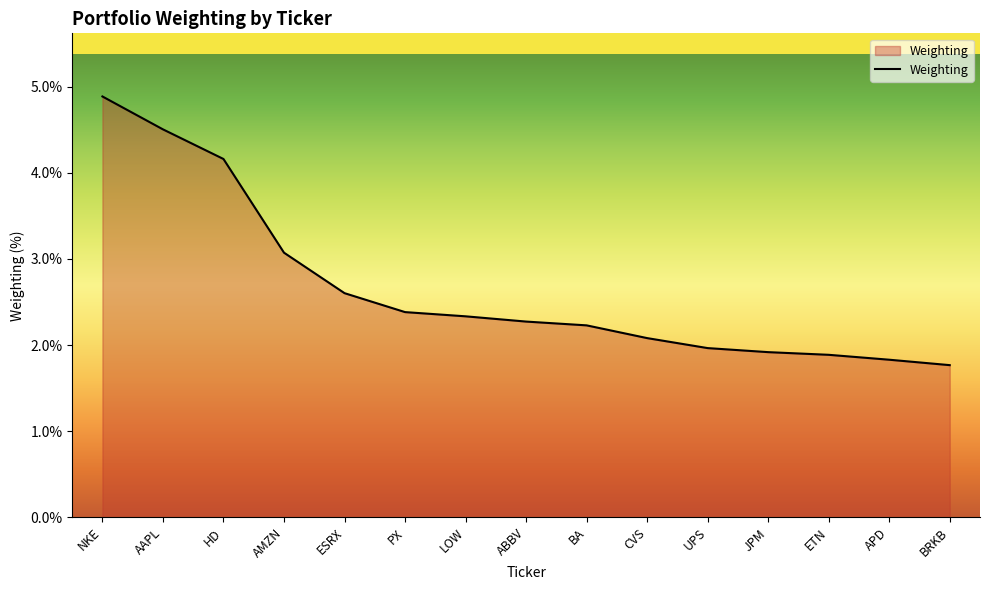

What is the greatest value displayed?

4.9